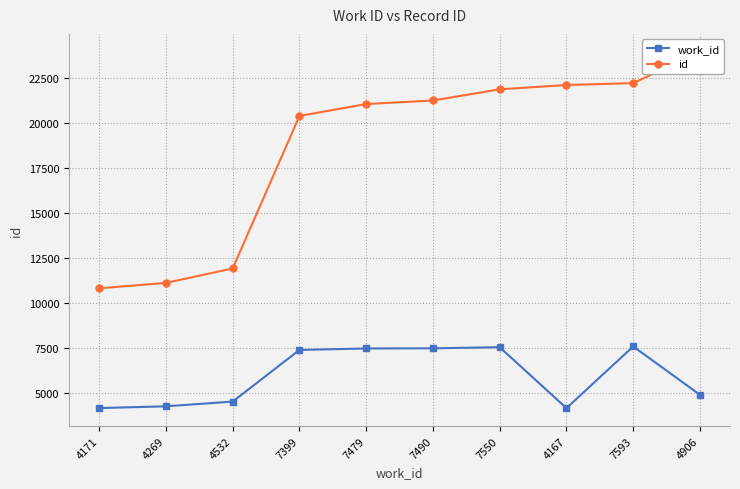

Rank the series by their average value, from highest to lowest.

id, work_id